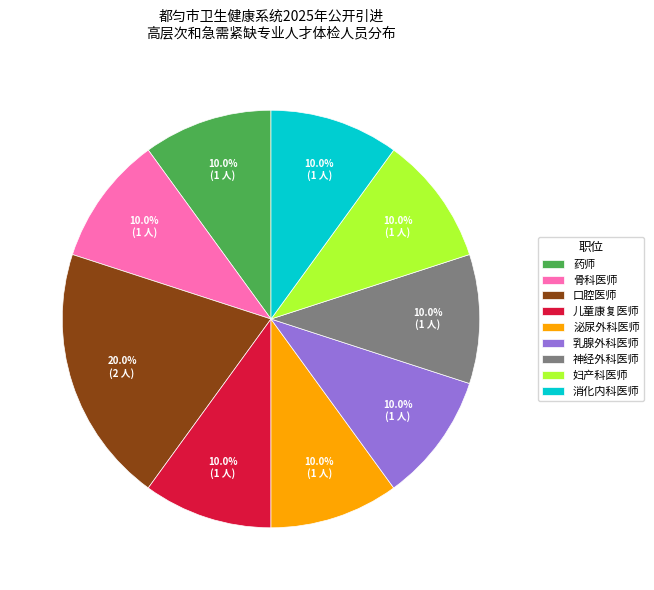

How many slices are in this pie chart?

9